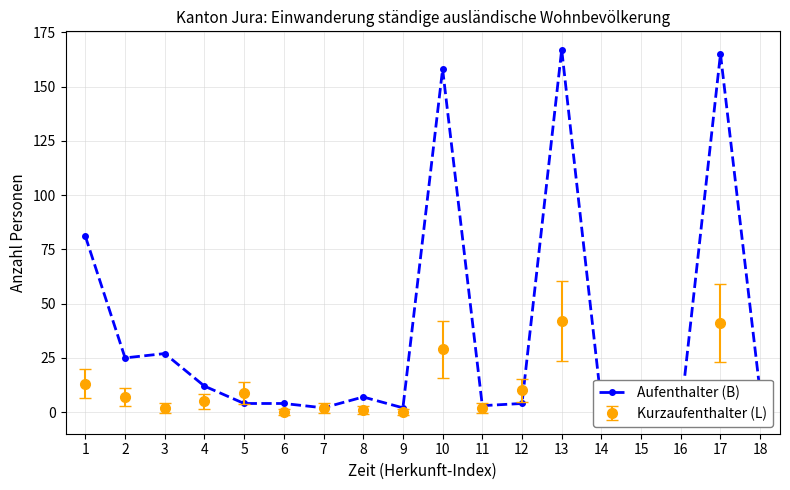

What is the value of the 2nd point from the left?

25